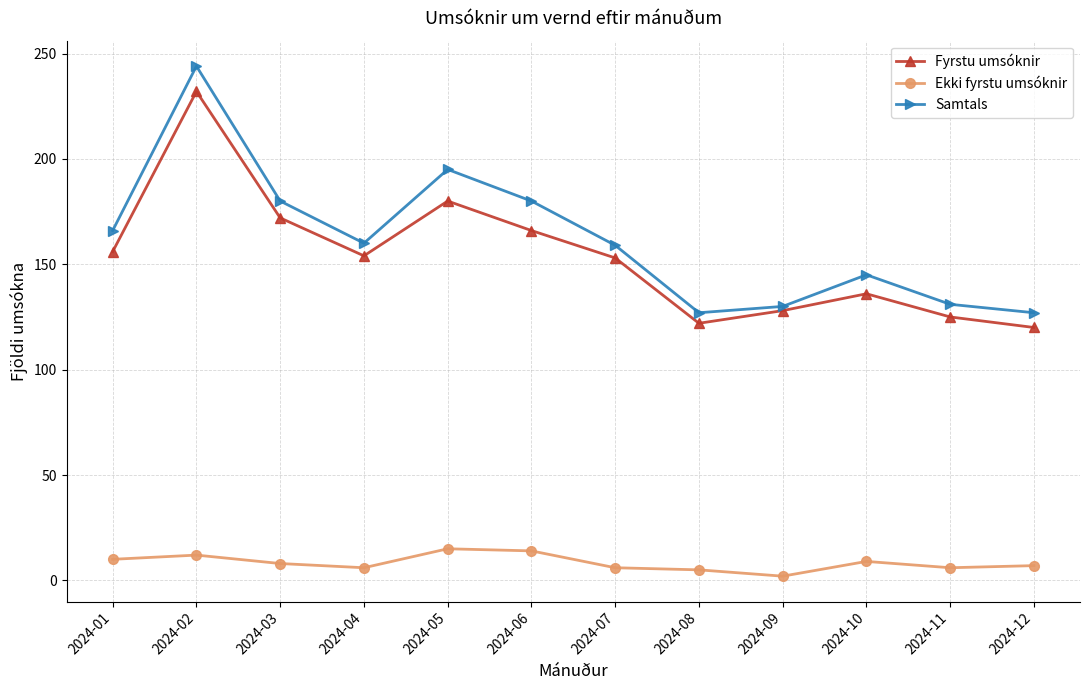

What is the difference between the maximum and minimum values in the Fyrstu umsóknir series?

112